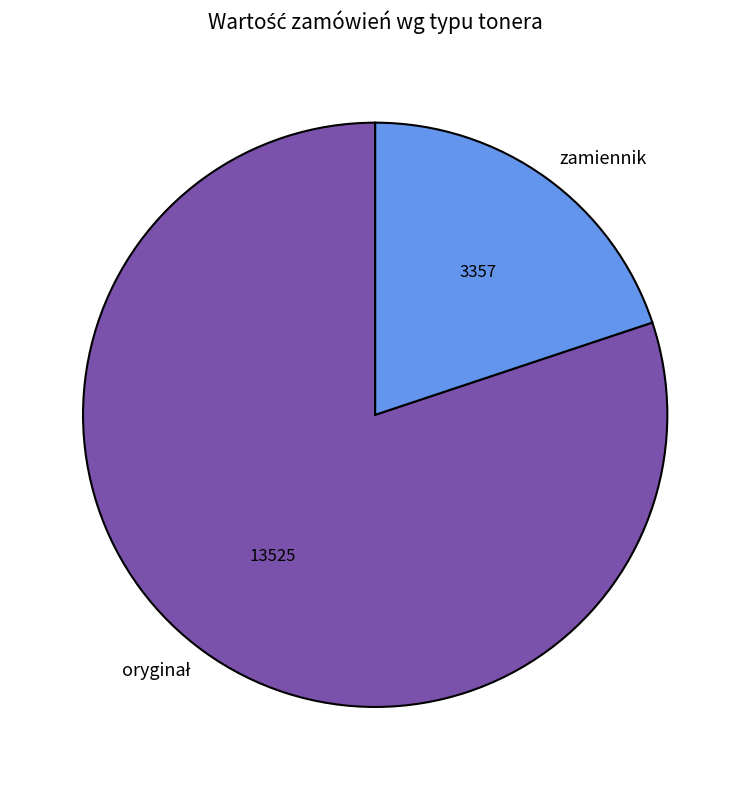

Does any single category account for the majority?

Yes